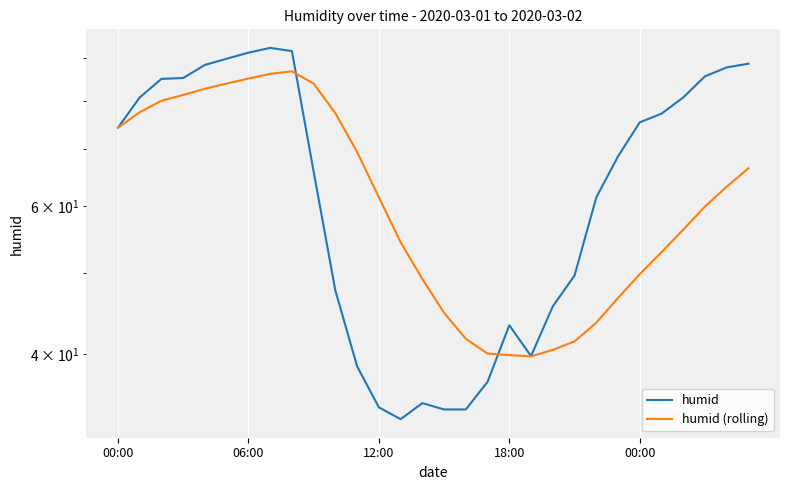

At which label does humid first exceed 74?

00:00